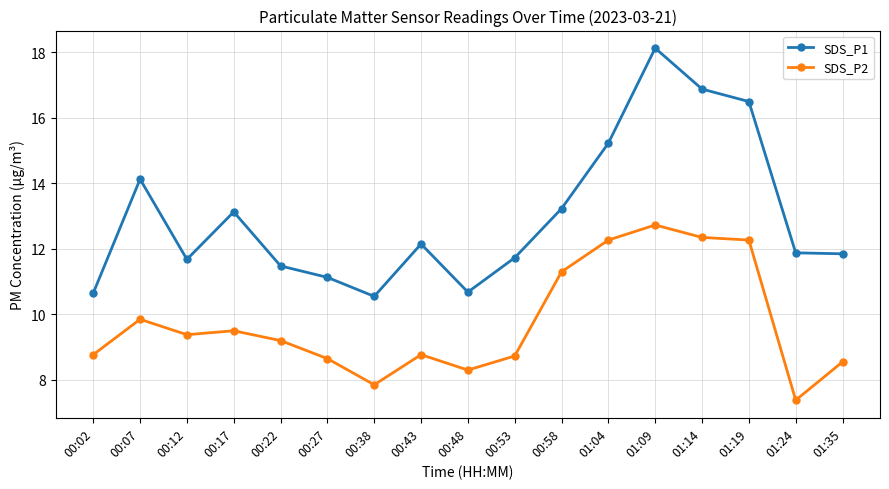

At which label is SDS_P2 closest to 10?

00:07